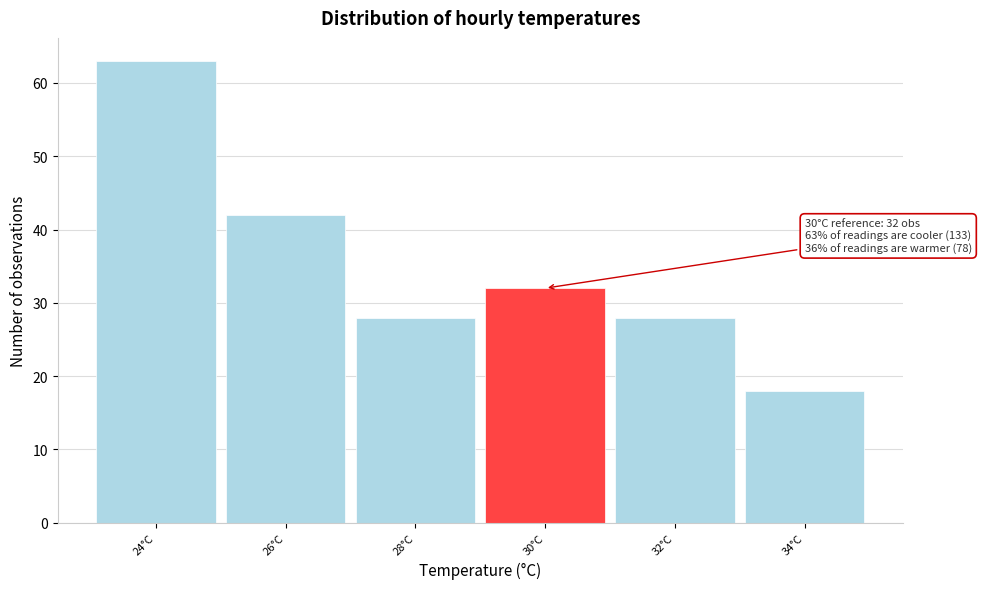

Reading right to left, extract all data points from this chart.

34°C=18	32°C=28	30°C=32	28°C=28	26°C=42	24°C=63